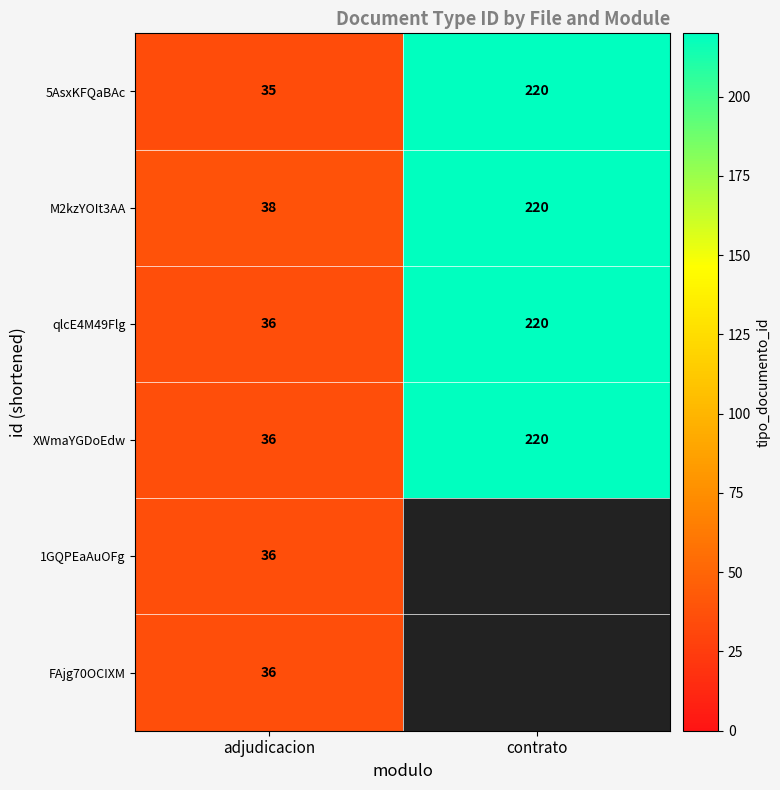

What is the smallest value displayed?

35.0